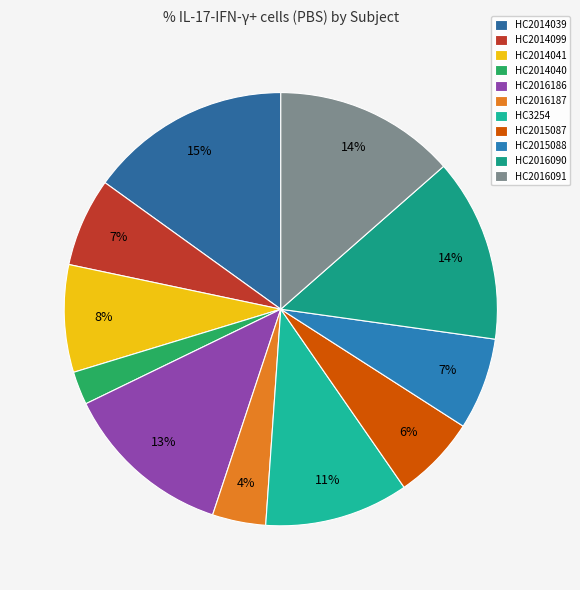

Which slice is the smallest?

HC2014040